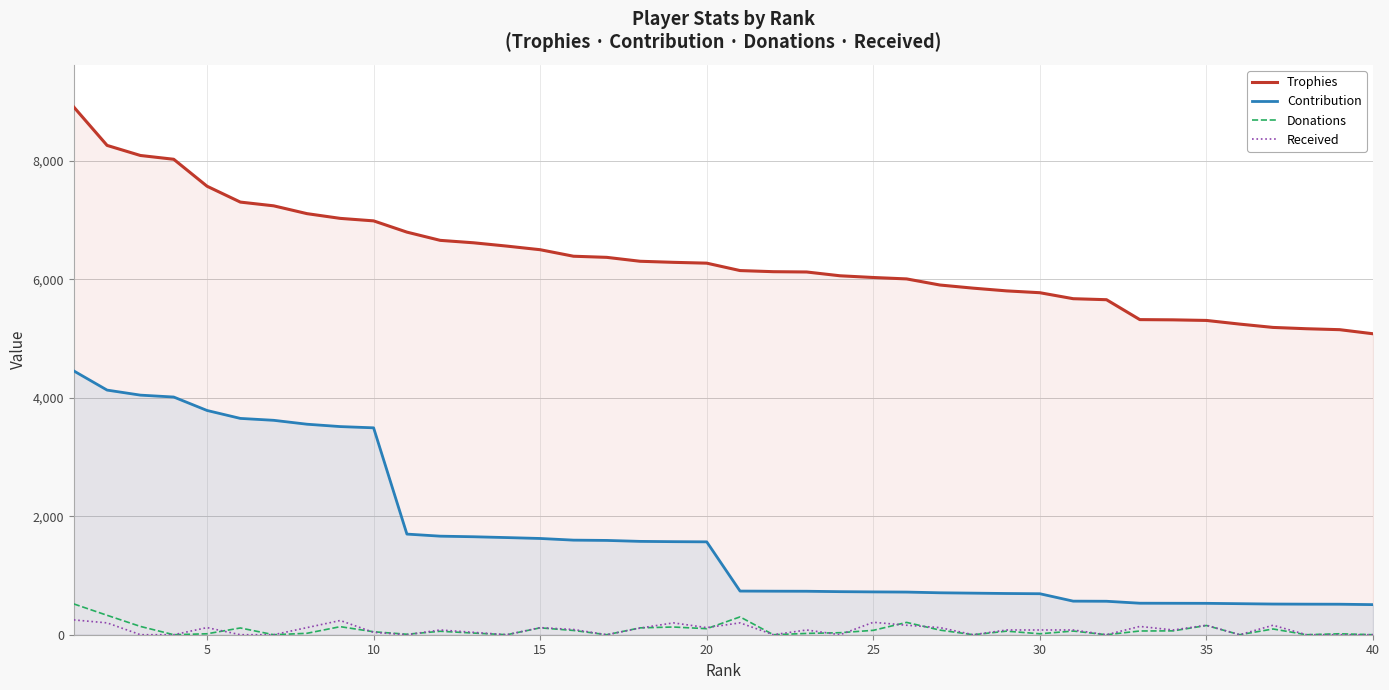

Which series has the widest spread of values?

Contribution